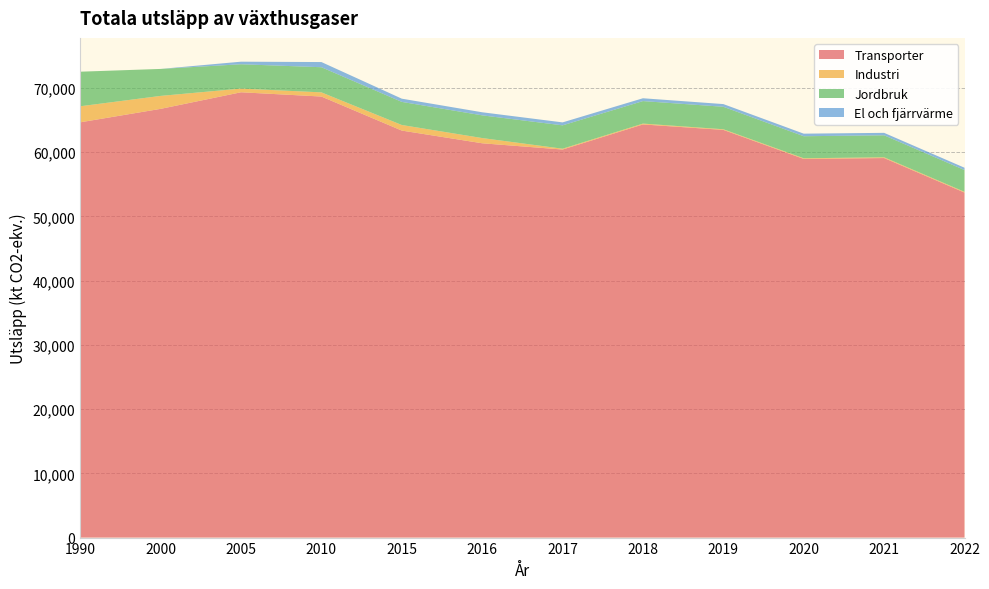

Reading right to left, extract all data points from this chart.

Transporter: 53714.9	59087.7	58948.5	63471.4	64321.5	60413.6	61388.3	63364.8	68663.6	69329.0	66746.5	64652.5
Industri: 115.2	117.9	106.5	99.9	130.6	128.0	812.5	869.3	648.7	571.4	2017.5	2498.3
Jordbruk: 3392.1	3425.4	3430.4	3499.5	3504.5	3638.7	3534.7	3597.8	3915.2	3790.3	4200.1	5381.4
El och fjärrvärme: 360.0	380.0	400.0	420.0	440.0	460.0	480.0	500.0	806.0	400.0	0.0	0.0